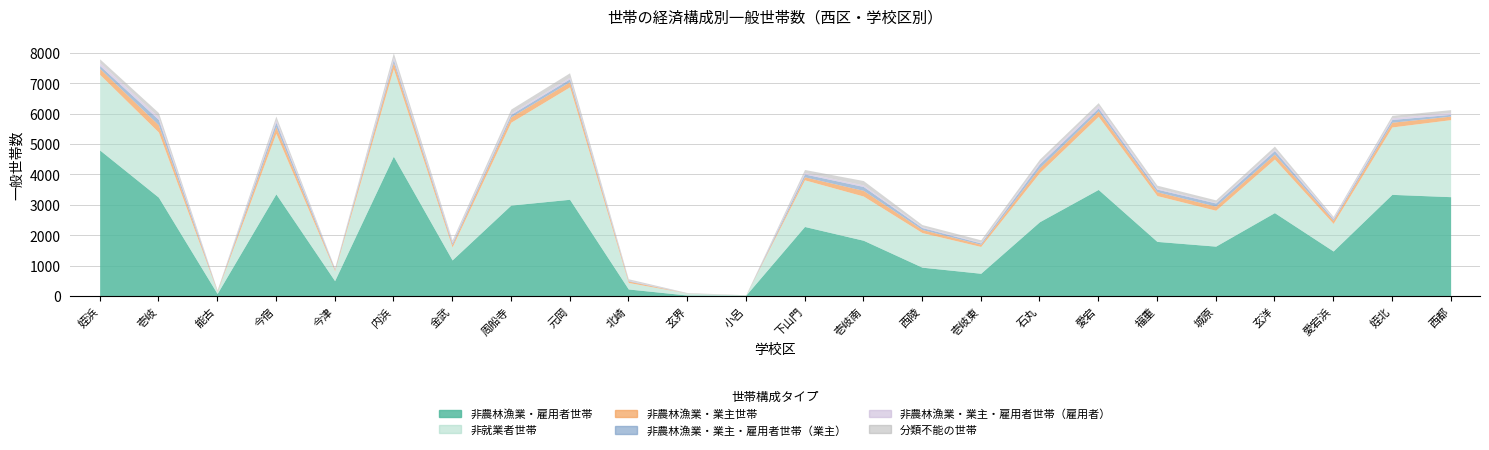

Rank the series by their maximum value, from highest to lowest.

非農林漁業・雇用者世帯, 非就業者世帯, 非農林漁業・業主世帯, 非農林漁業・業主・雇用者世帯（業主）, 分類不能の世帯, 非農林漁業・業主・雇用者世帯（雇用者）